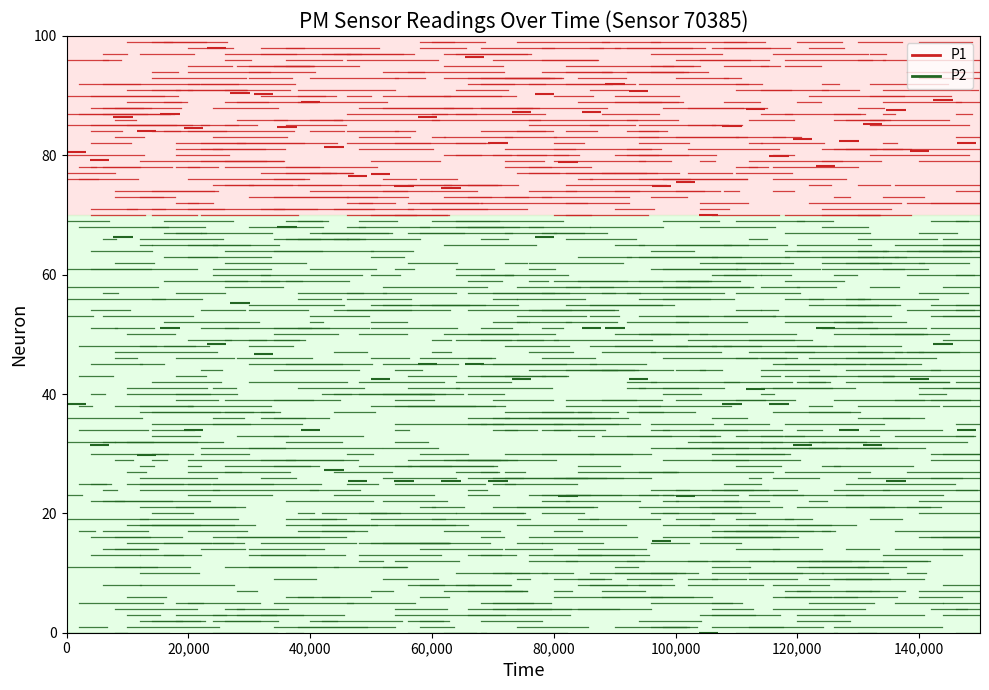

Count the number of categories in the chart.

2